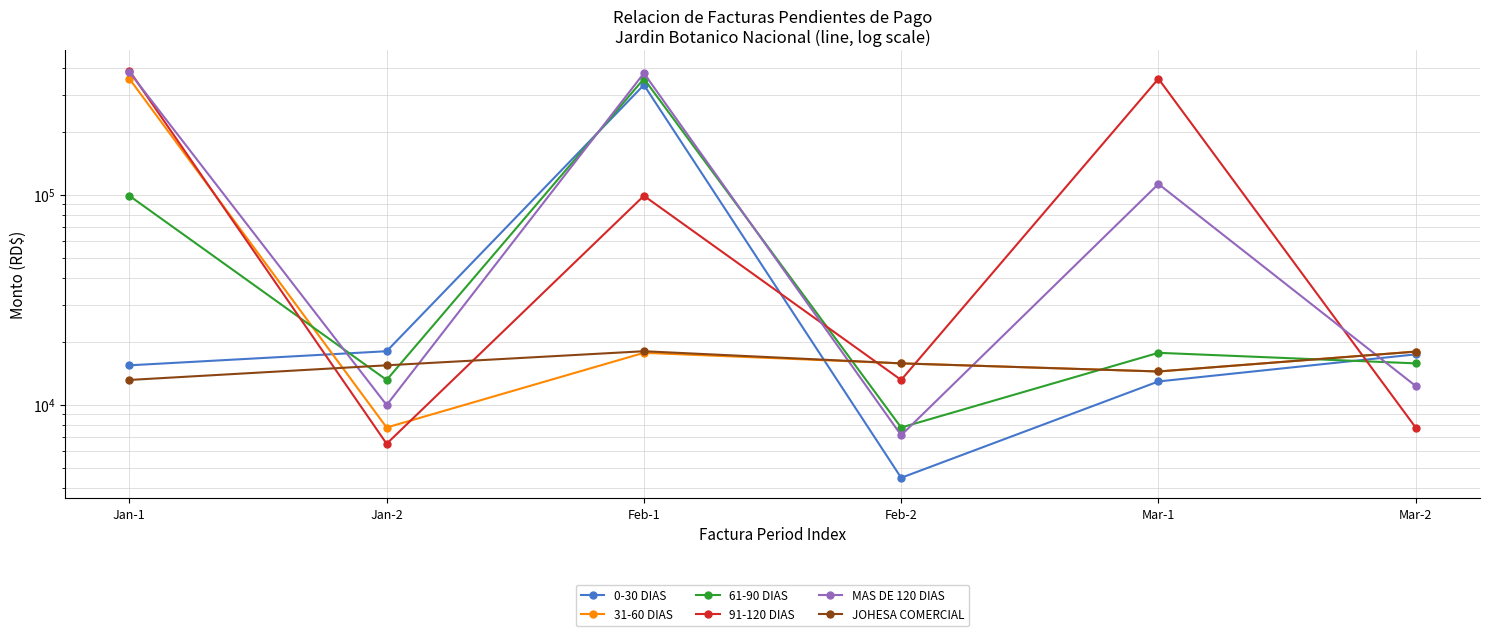

How many lines are shown in the chart?

6